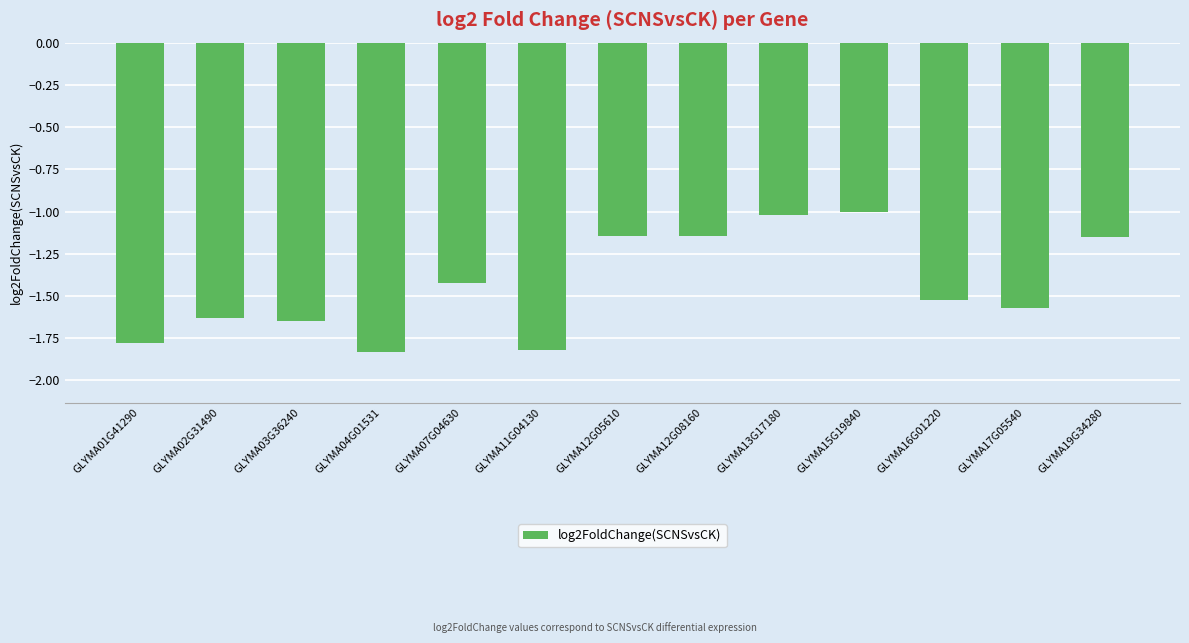

What is the label of the 7th bar from the left?

GLYMA12G05610